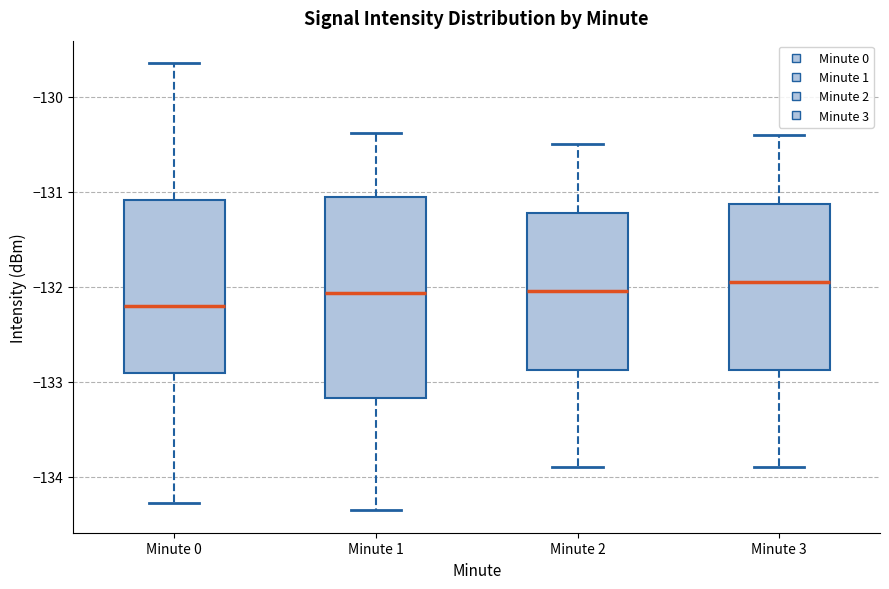

Reading left to right, transcribe this box plot: for each box, give where its median line is, the range the box spans, and where its two whiskers end, as read against the y-axis. The values are not printed on the chart, so give them approximately, as read against the axis.

Minute 0: median -132.2, box -132.9 to -131.1, whiskers -134.3 to -129.6
Minute 1: median -132.1, box -133.2 to -131.1, whiskers -134.4 to -130.4
Minute 2: median -132.0, box -132.9 to -131.2, whiskers -133.9 to -130.5
Minute 3: median -131.9, box -132.9 to -131.1, whiskers -133.9 to -130.4